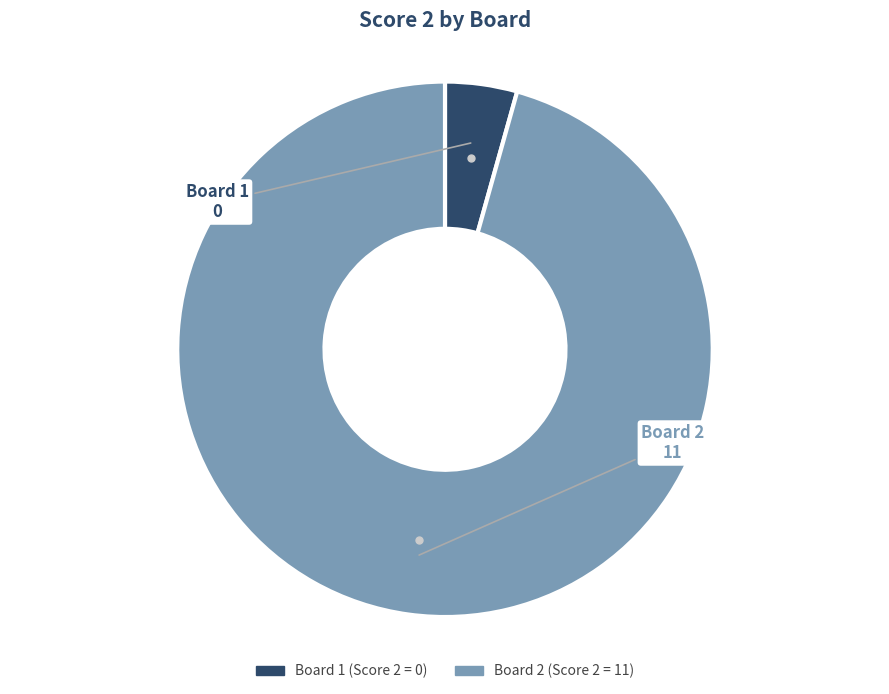

Which slice represents more than half of the pie?

Board 2